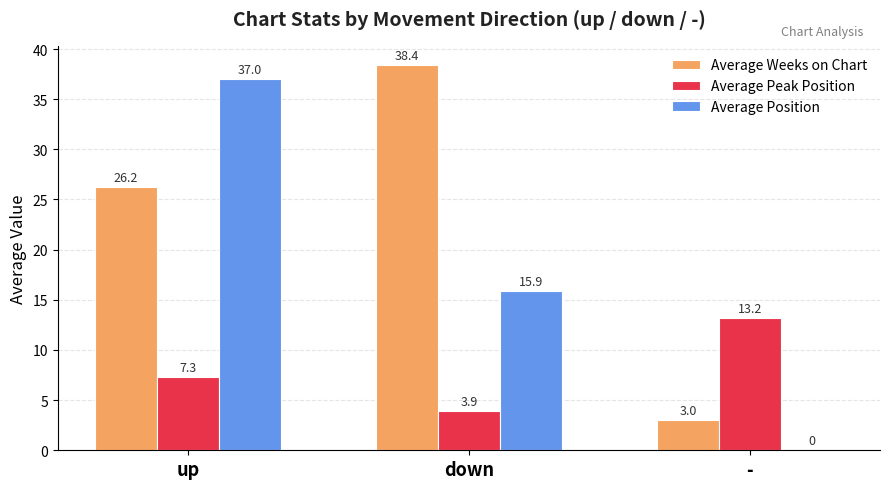

At which category is the sum across all series the highest?

up